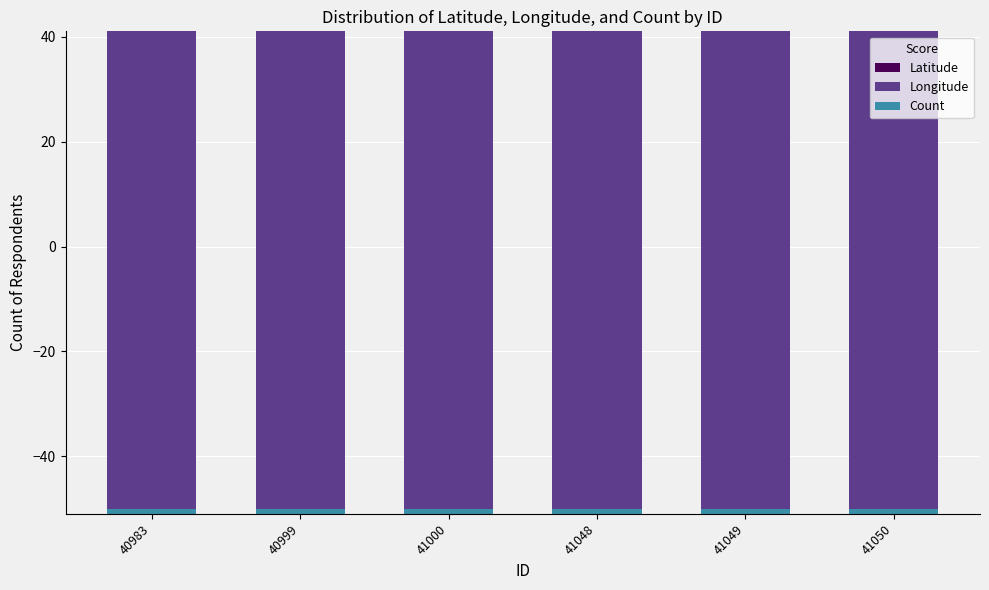

What is the minimum value for Longitude?

-92.0